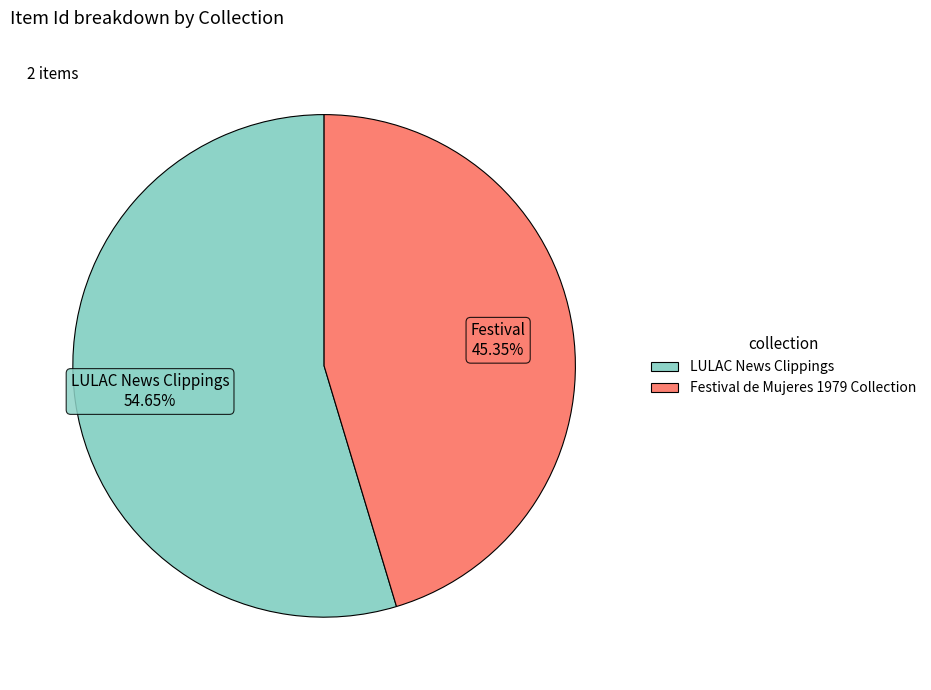

How many slices are in this pie chart?

2